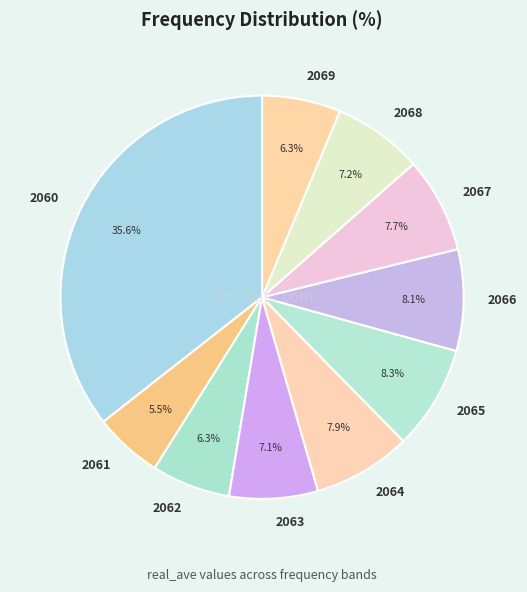

What is the smallest slice in the pie chart?

2061